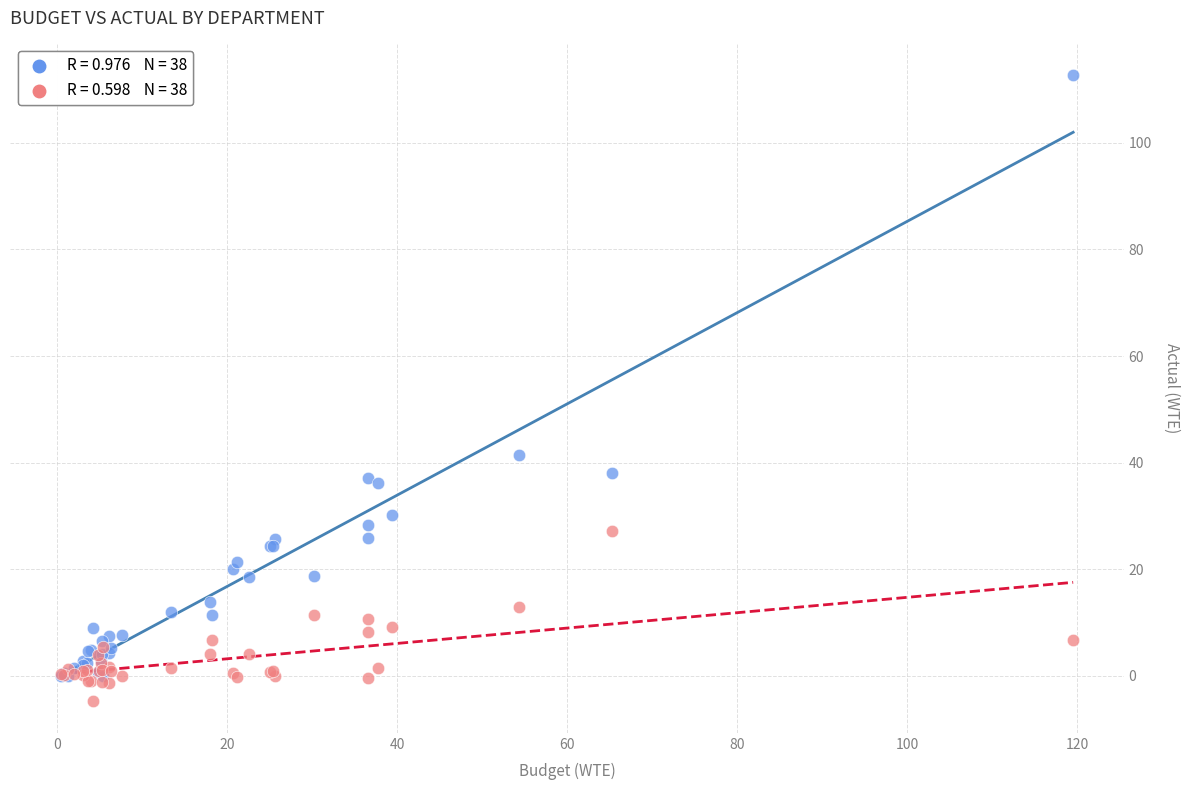

Across all series, what Y value is closest to 53?

41.5